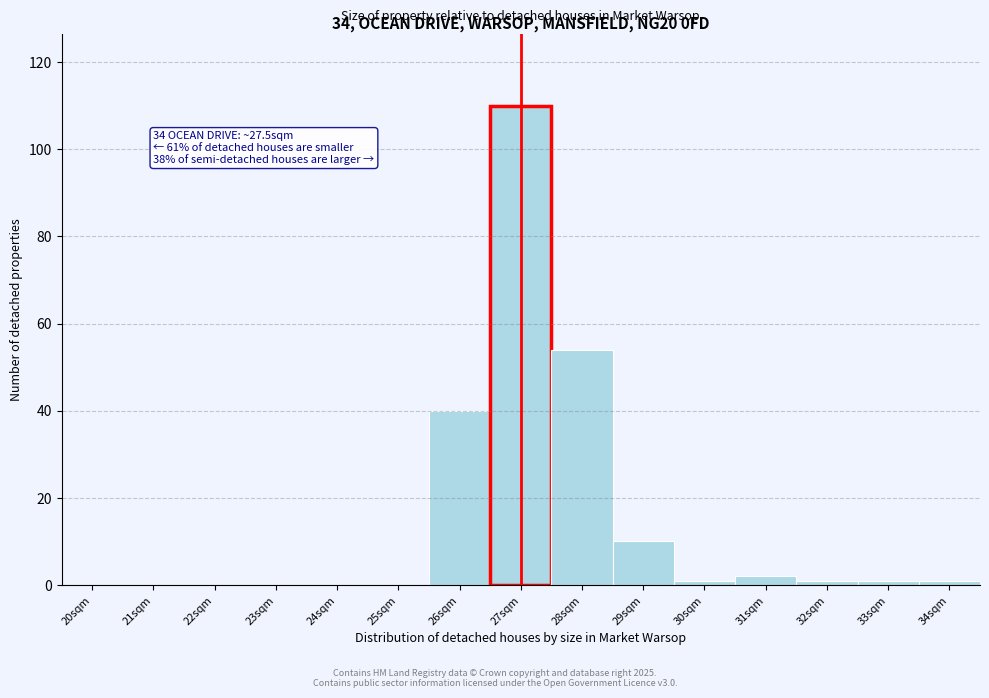

Reading left to right, transcribe all the data shown in this chart.

20sqm=0	21sqm=0	22sqm=0	23sqm=0	24sqm=0	25sqm=0	26sqm=40	27sqm=110	28sqm=54	29sqm=10	30sqm=1	31sqm=2	32sqm=1	33sqm=1	34sqm=1